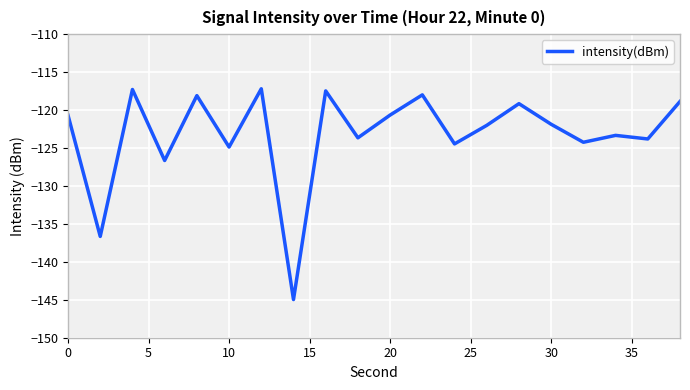

What is the smallest value displayed?

-145.0